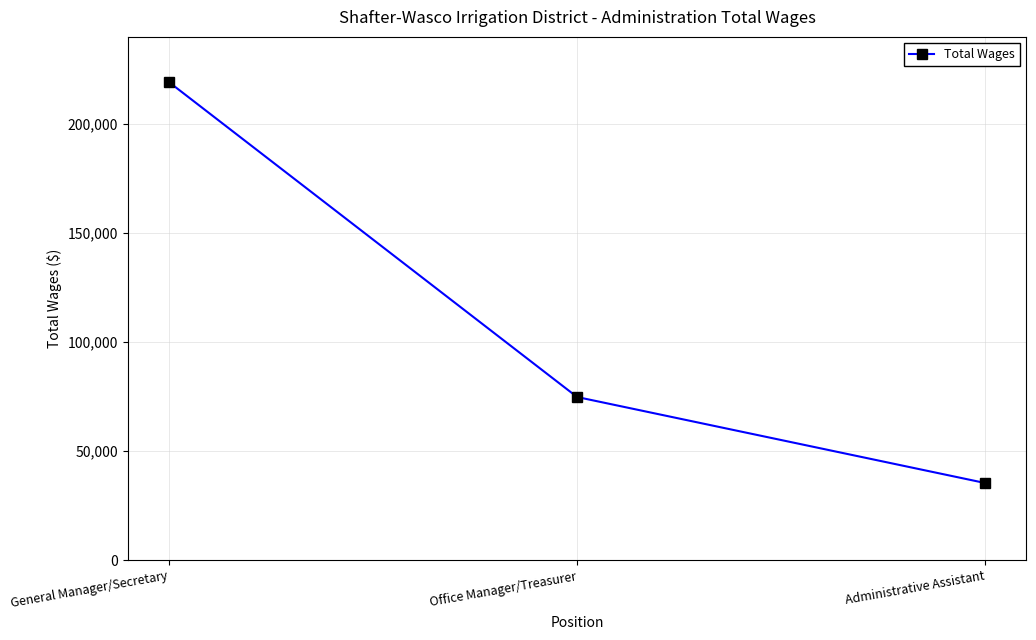

Does the chart have visible grid lines?

Yes